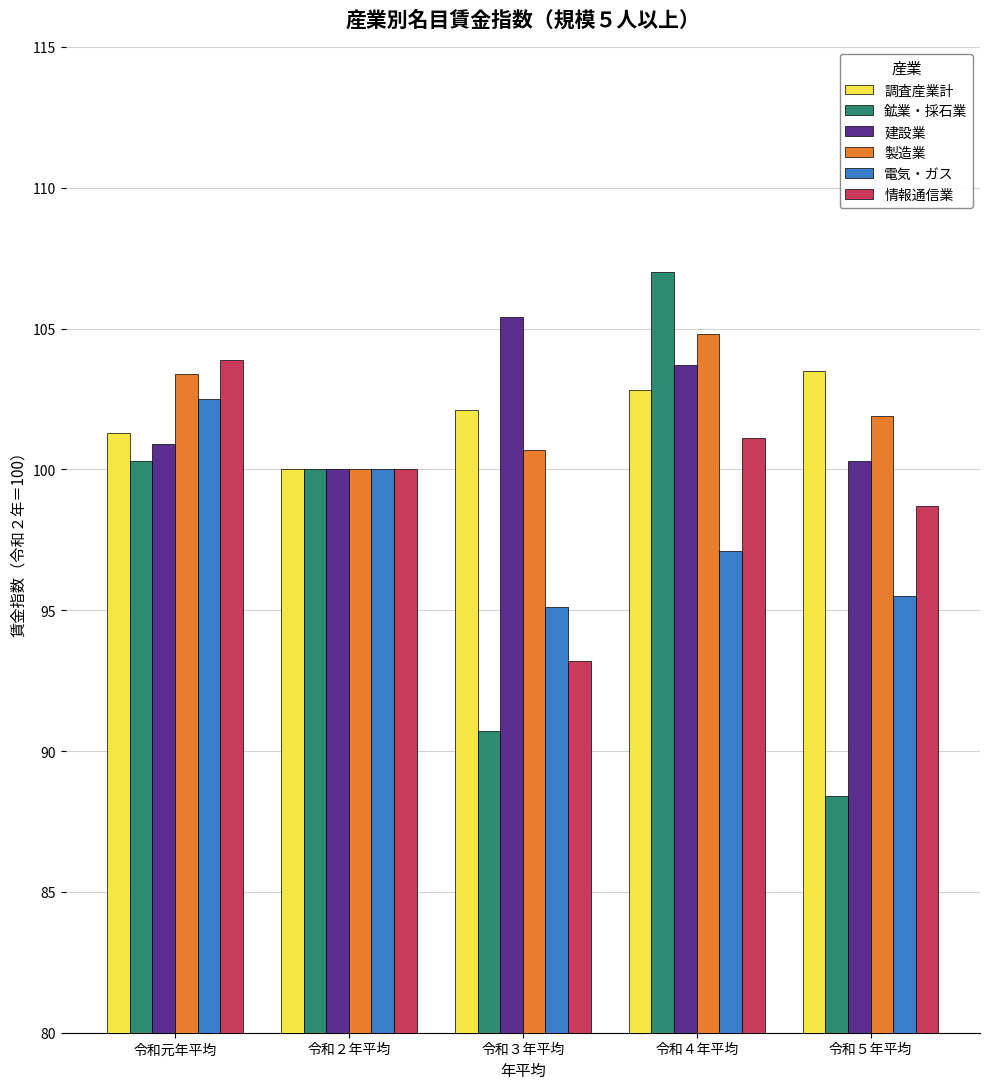

Rank the series by their maximum value, from lowest to highest.

電気・ガス, 調査産業計, 情報通信業, 製造業, 建設業, 鉱業・採石業